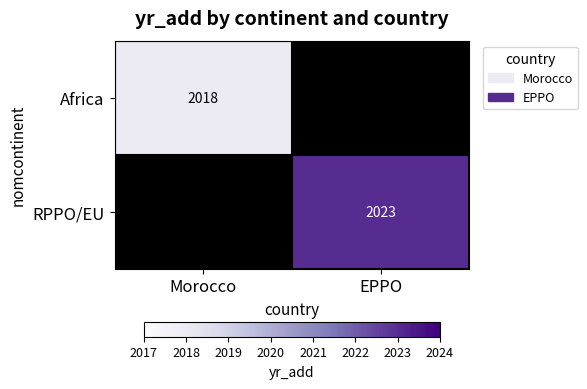

Which has a higher value, Morocco or EPPO?

EPPO